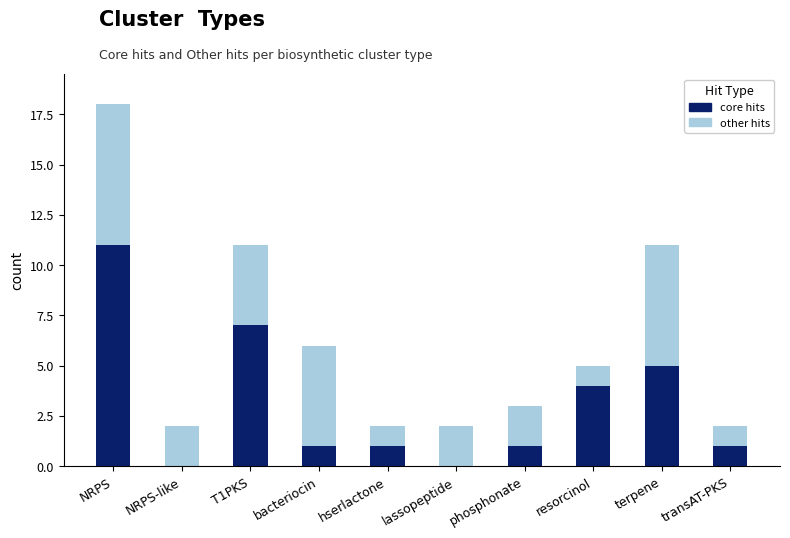

True or false: core hits has a value of 1 at bacteriocin.

True